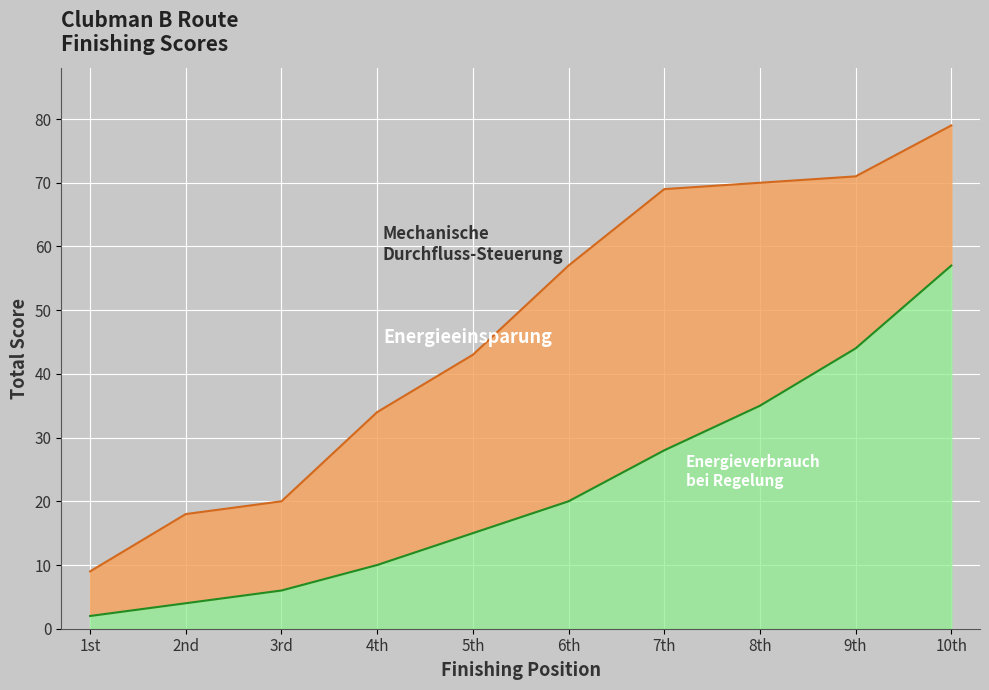

At how many categories does at least one series exceed 53?

5